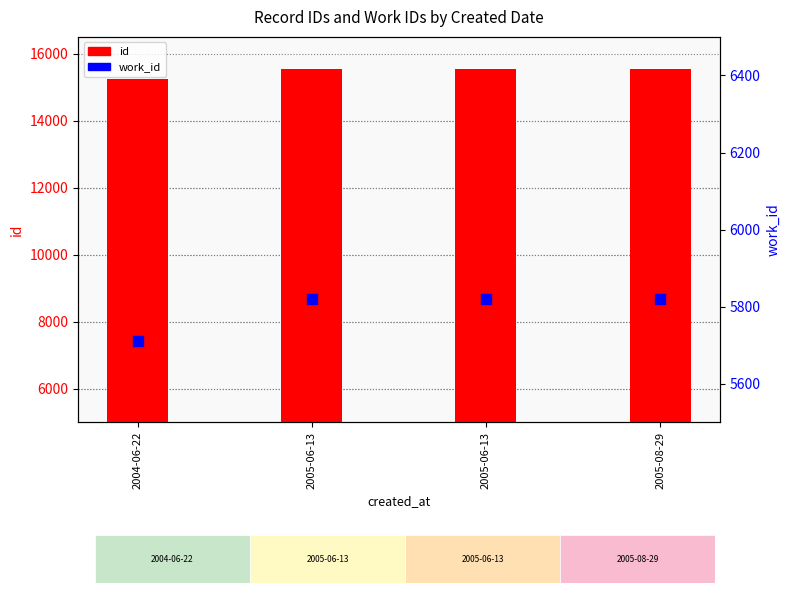

Which series reaches the minimum Y coordinate?

work_id